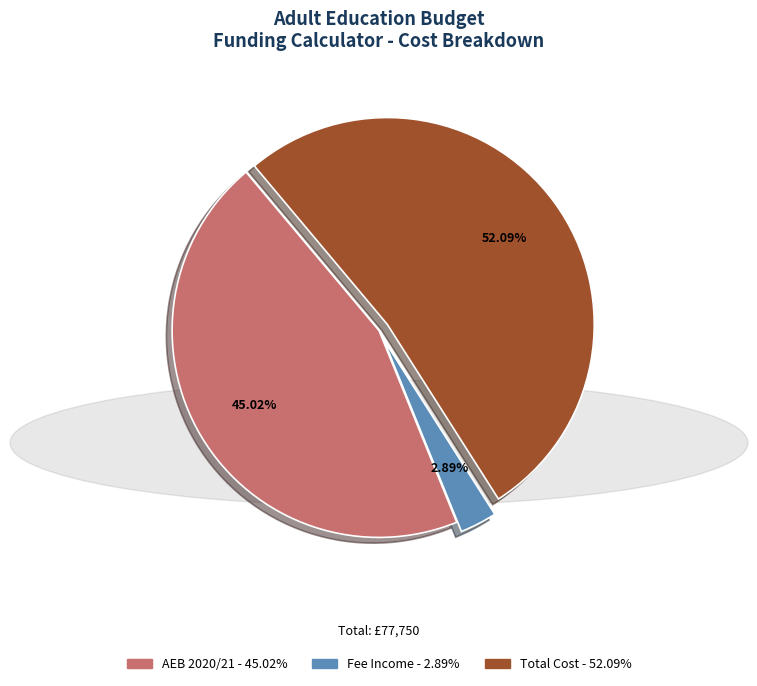

Count the number of slices in the pie.

3